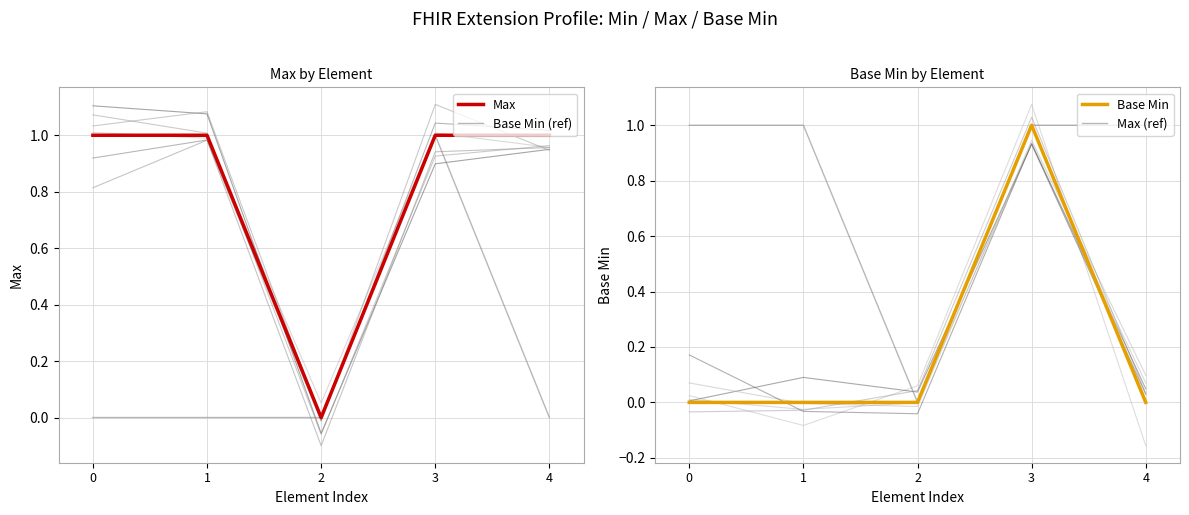

Rank the series at 2 from lowest to highest value.

Max, Base Min (ref), Base Min, Max (ref)